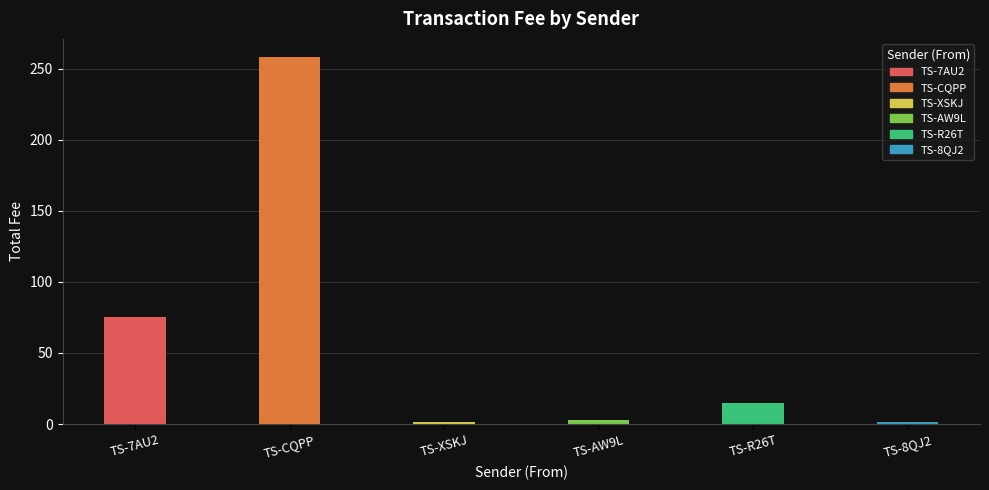

Which has a higher value, TS-8QJ2 or TS-7AU2?

TS-7AU2